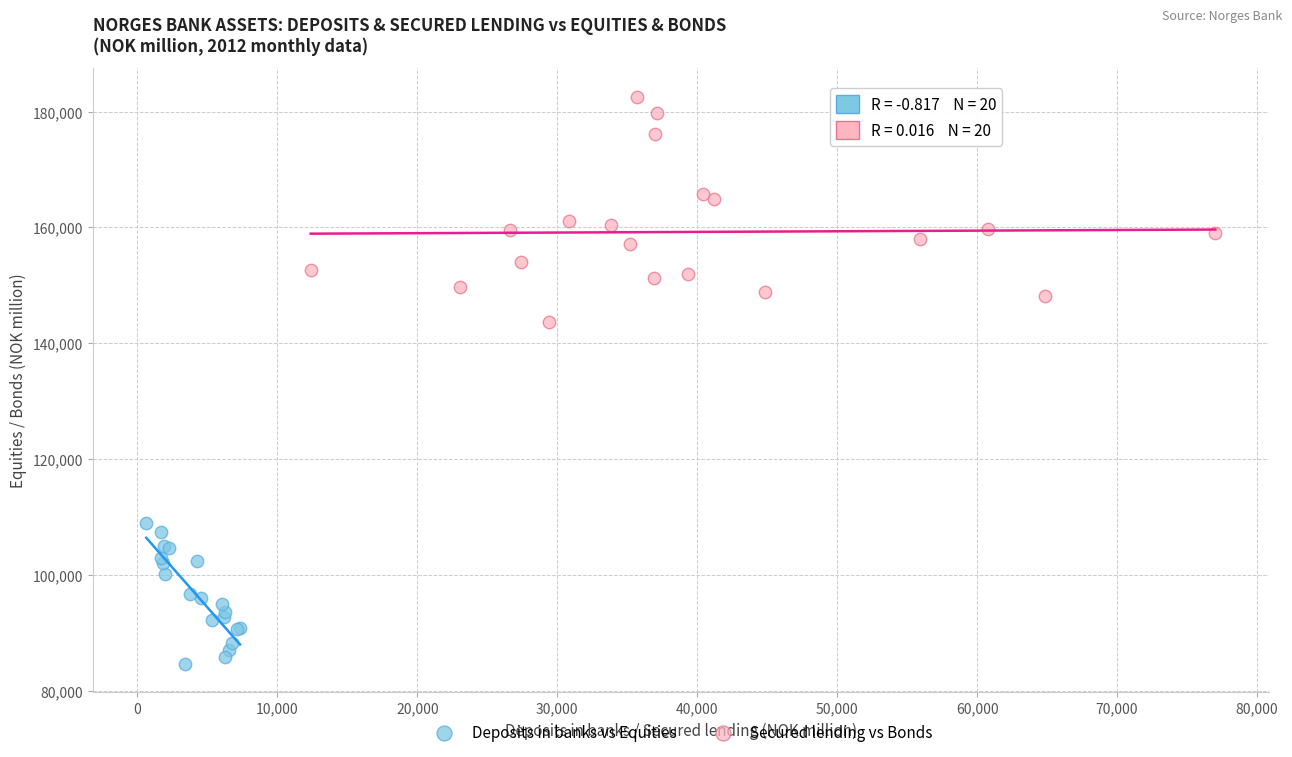

Which series reaches the maximum Y coordinate?

Secured lending vs Bonds